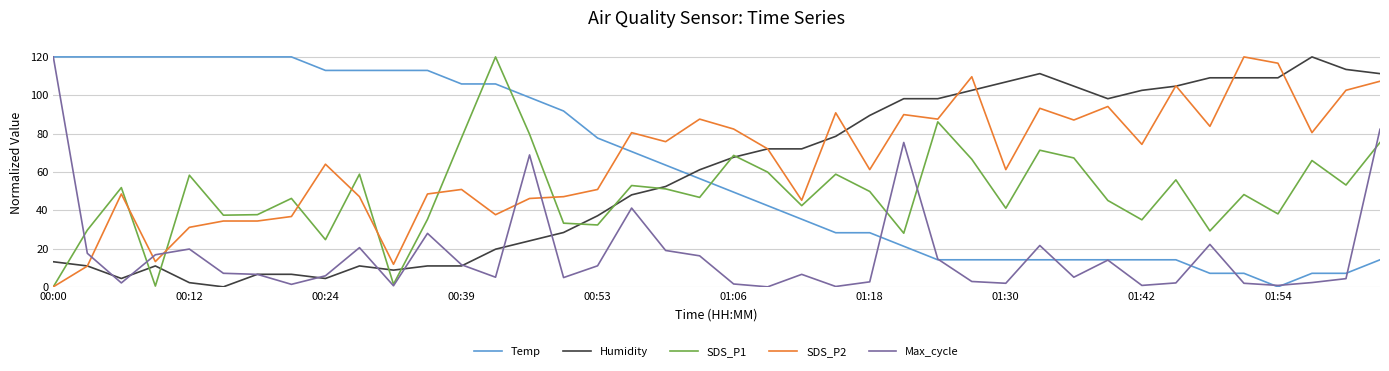

How many times do Temp and Humidity cross each other?

1